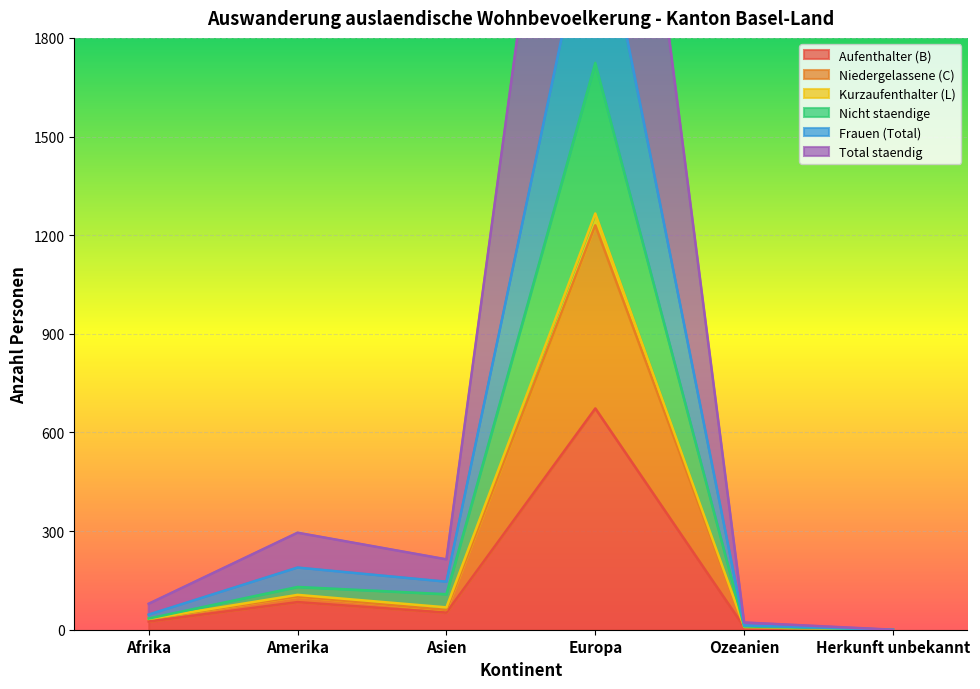

What is the greatest value displayed?

3550